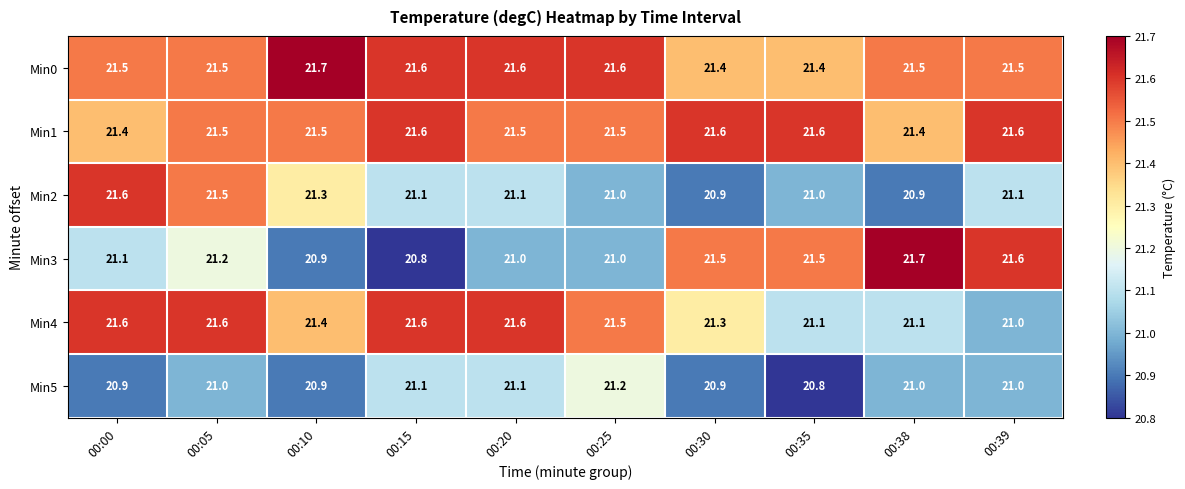

At which category is the sum across all series the highest?

00:05